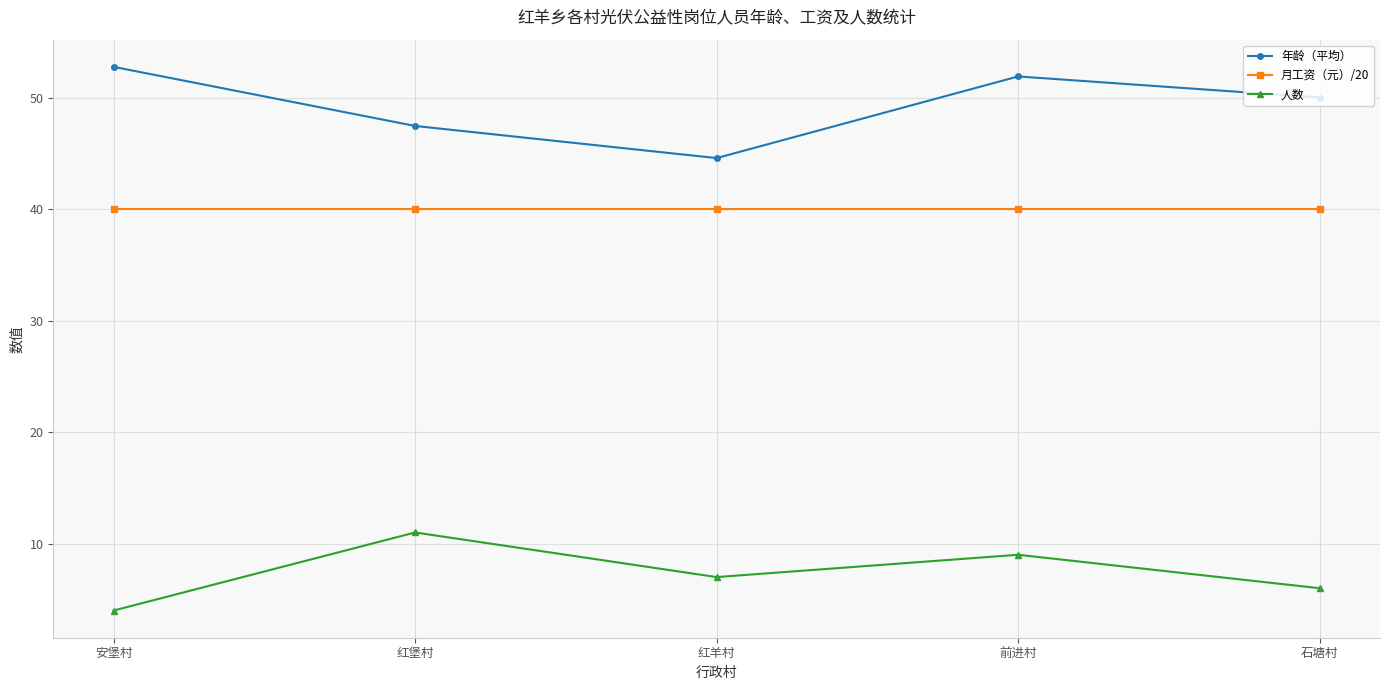

Which series changed the most between 安堡村 and 红羊村?

年龄（平均）